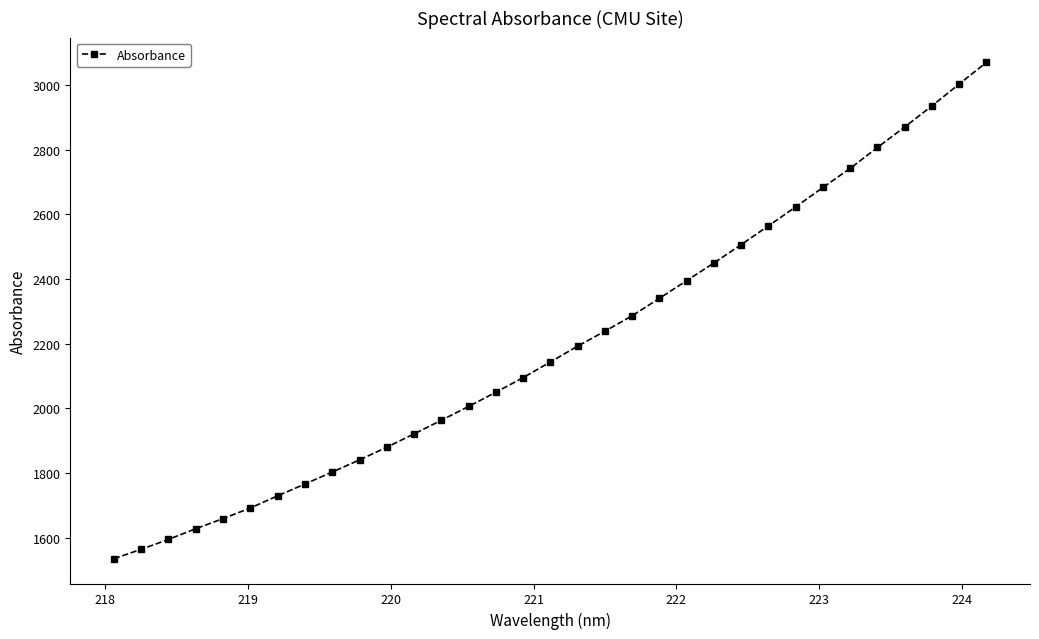

What is the smallest value displayed?

1535.1